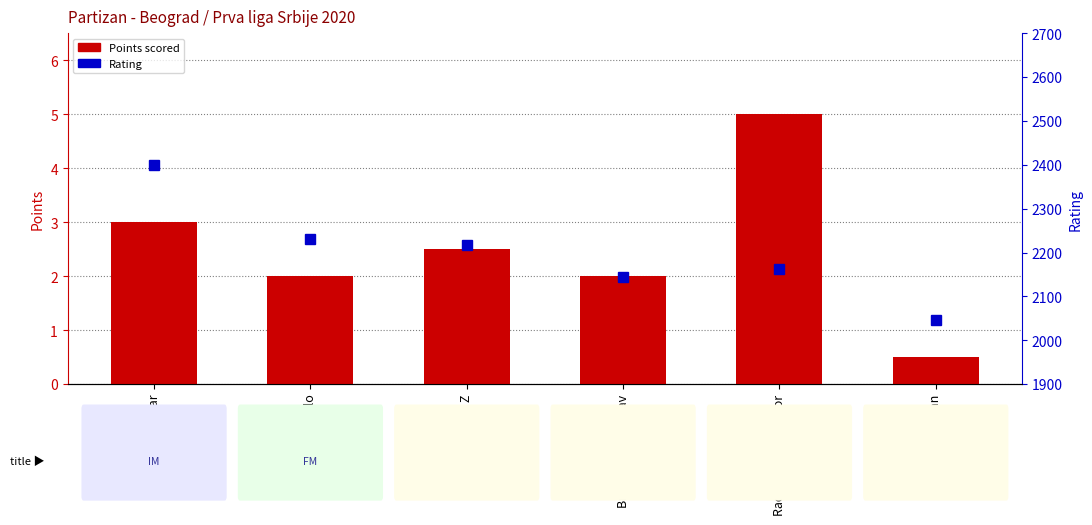

Which series has the widest spread of values?

Rating